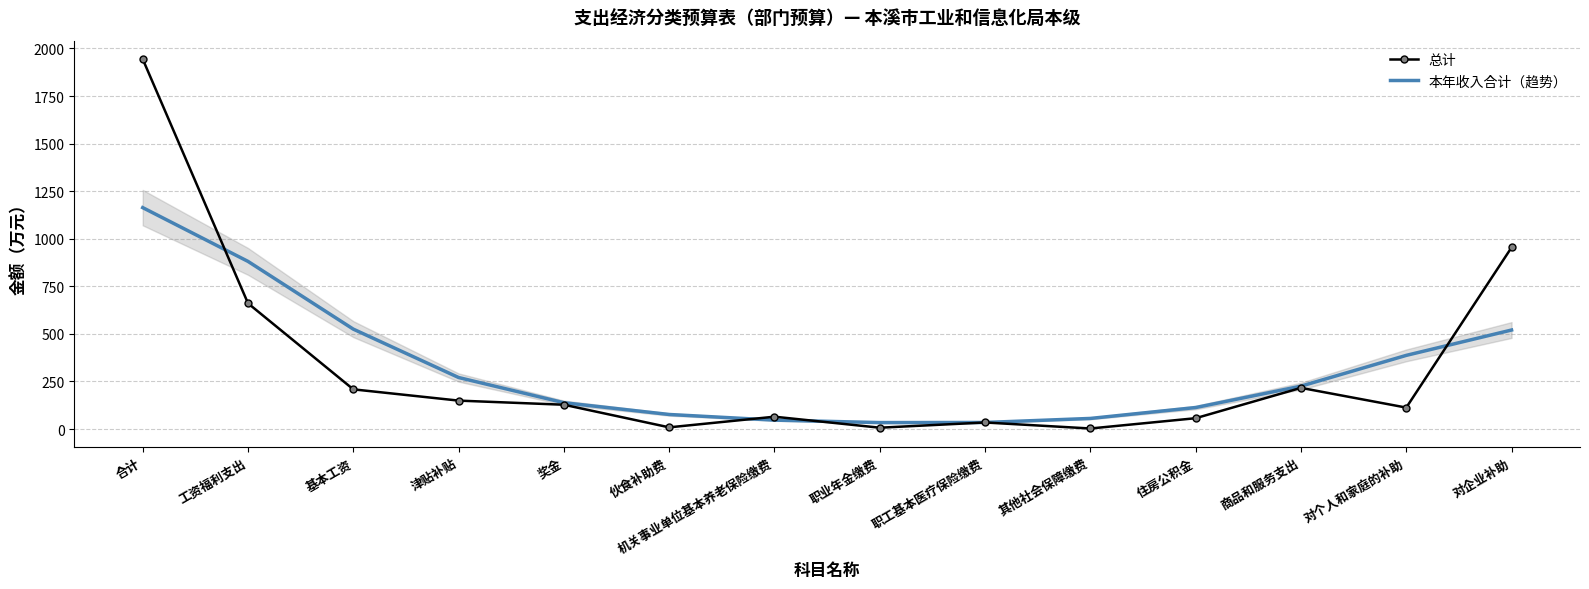

How many series are shown in this chart?

2